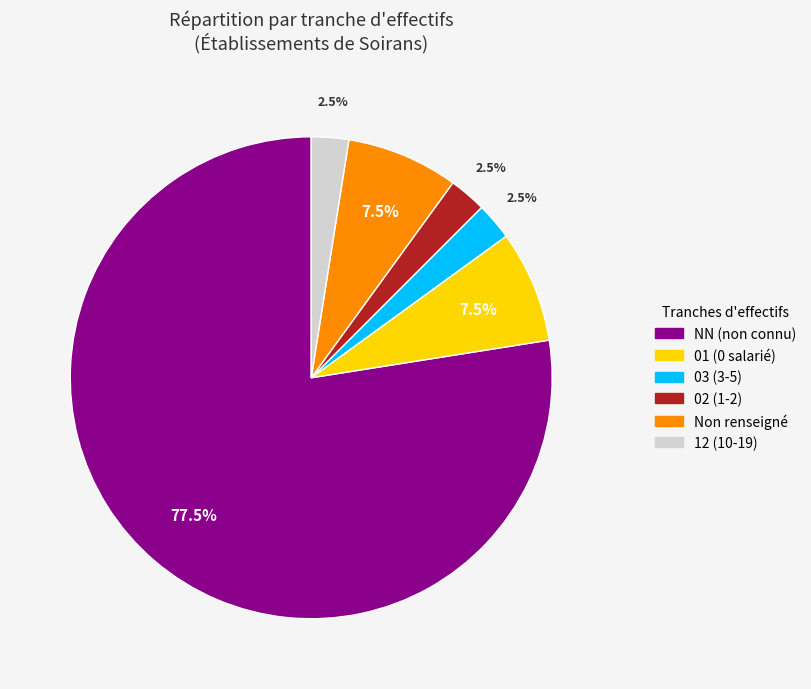

Is there a majority slice in this chart?

Yes